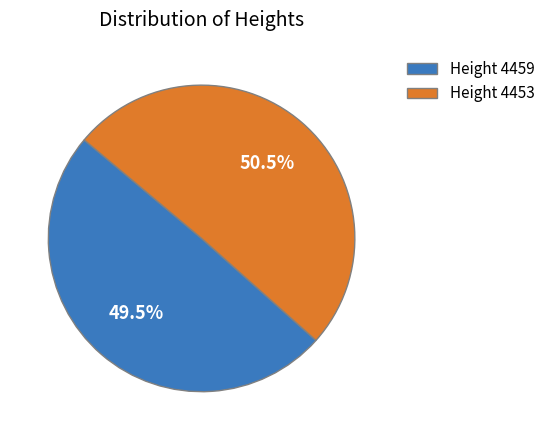

Is there any slice that represents more than half of the pie?

Yes